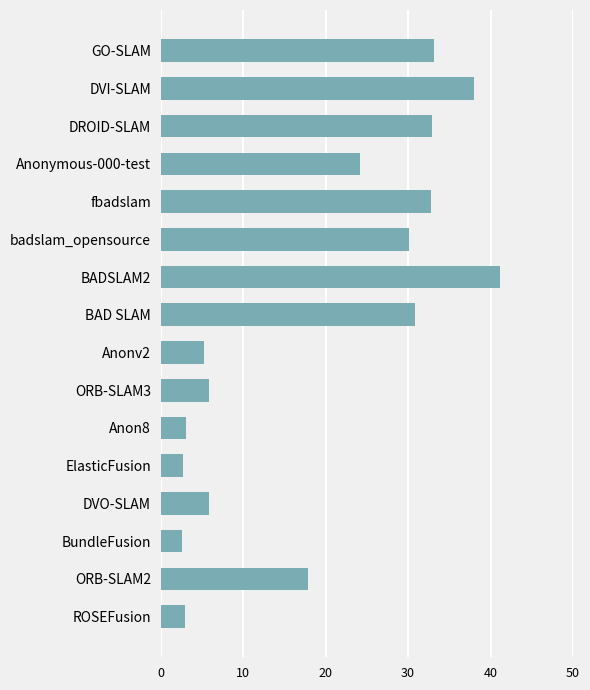

What is the sum of the values at DVO-SLAM and fbadslam?

38.6